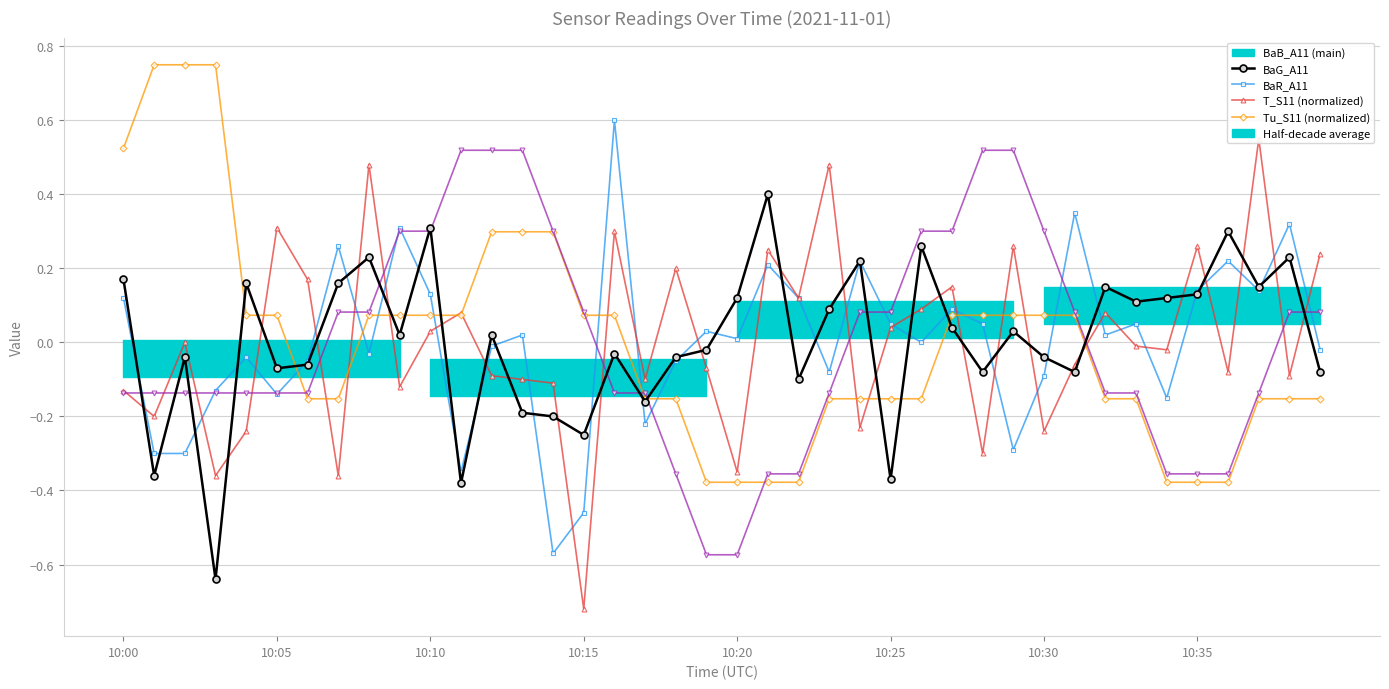

At how many categories does at least one series exceed 0?

39